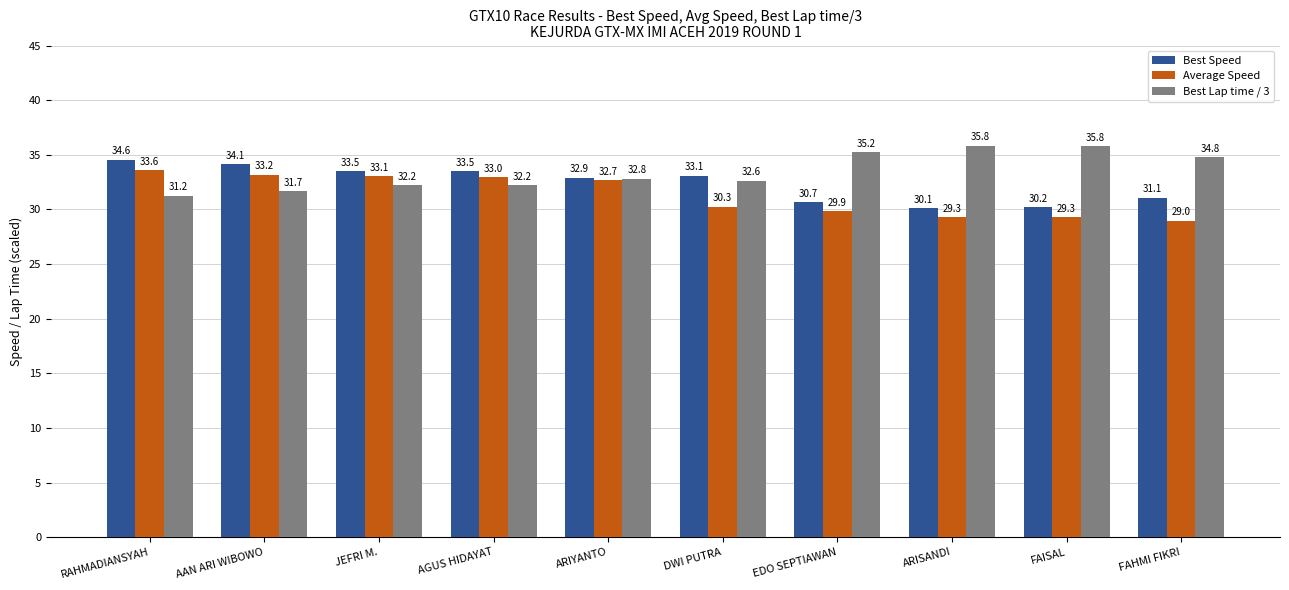

At how many categories does at least one series exceed 31?

10